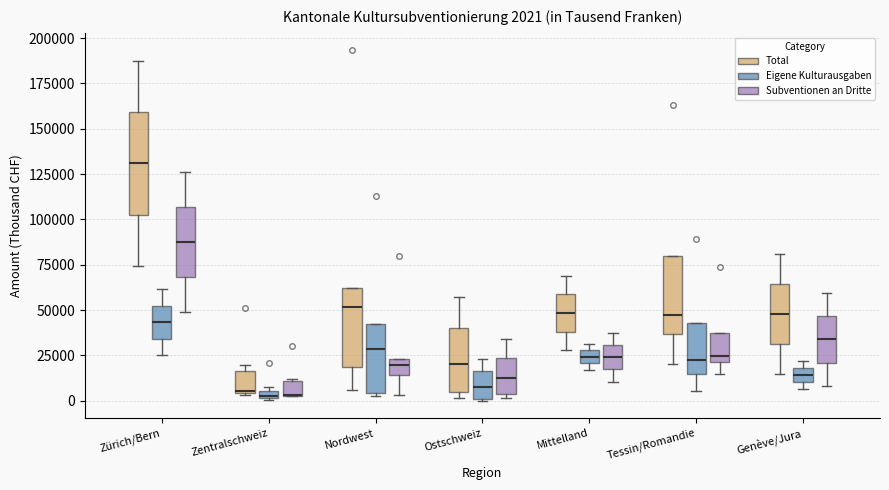

Comparing the boxes themselves (not the whiskers), which one is the tallest?

Zürich/Bern (Total)